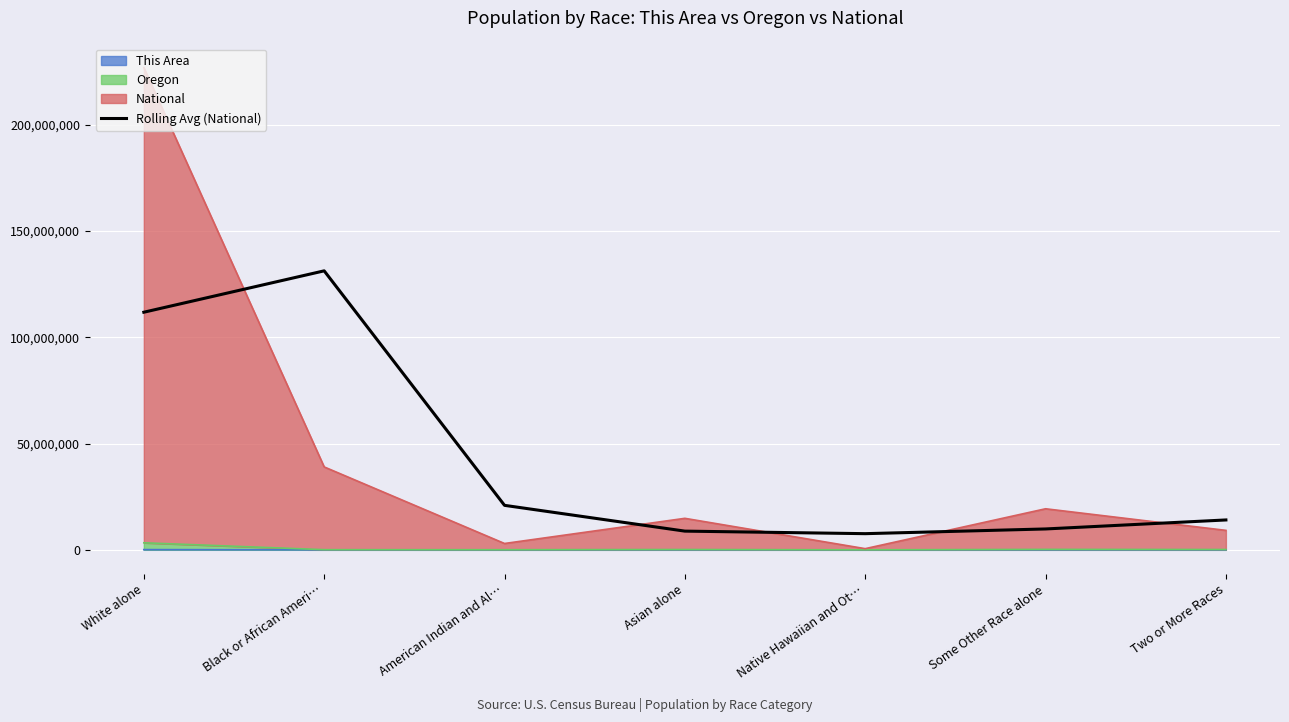

At which category does the data reach its first local valley?

Native Hawaiian and Ot…